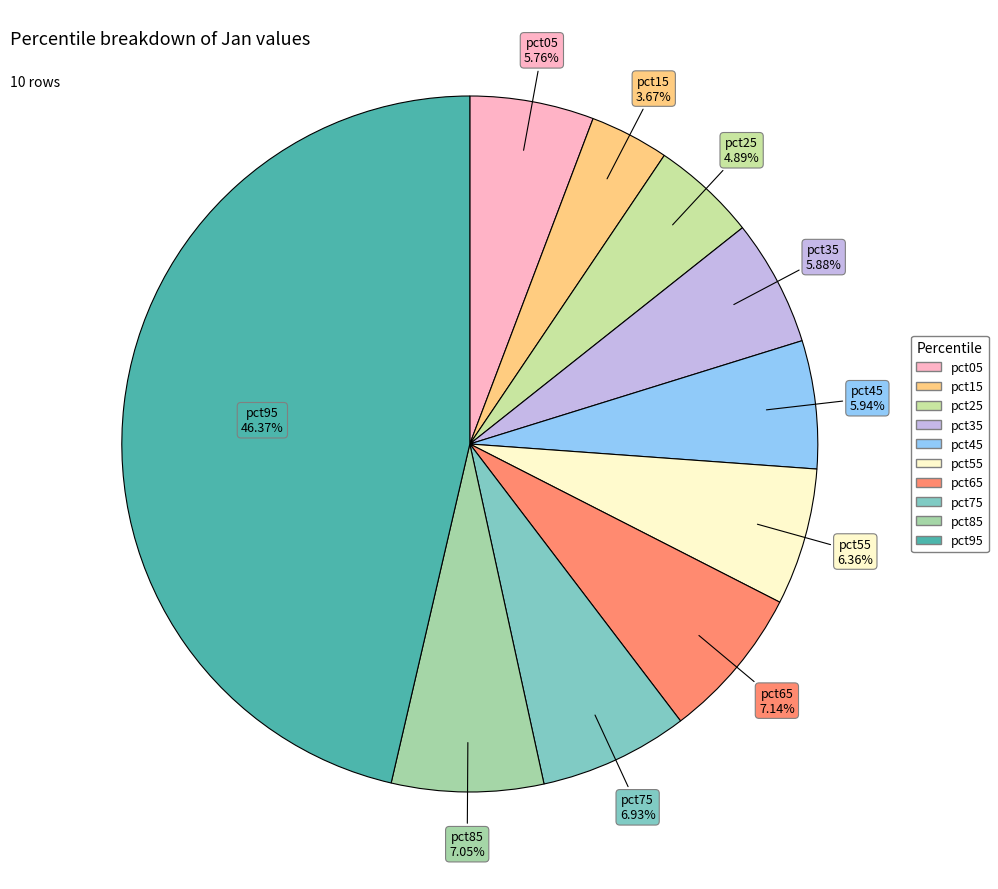

To the nearest percent, what is the combined percentage of pct15 and pct45?

10%